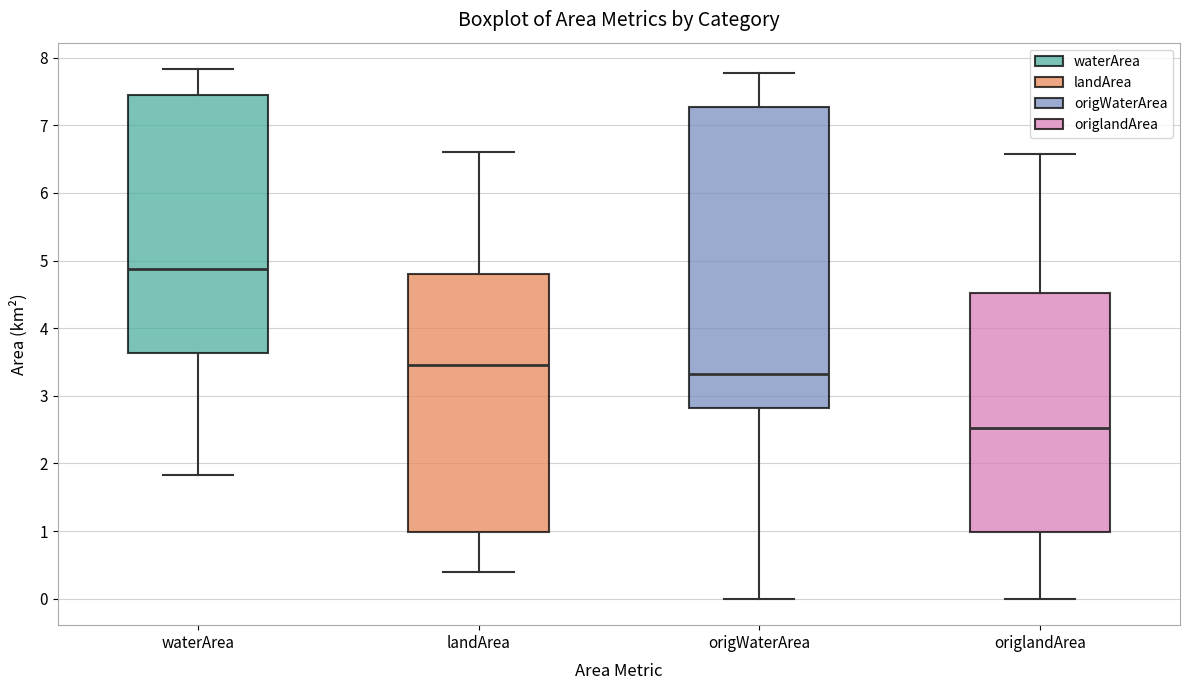

Reading left to right, read every box against the y-axis: the position of its median line, the range the box covers, and the ends of its whiskers. The values are not printed on the chart, so give them approximately, as read against the axis.

waterArea: median 4.9, box 3.6 to 7.5, whiskers 1.8 to 7.8
landArea: median 3.5, box 1.0 to 4.8, whiskers 0.4 to 6.6
origWaterArea: median 3.3, box 2.8 to 7.3, whiskers 0.0 to 7.8
origlandArea: median 2.5, box 1.0 to 4.5, whiskers 0.0 to 6.6